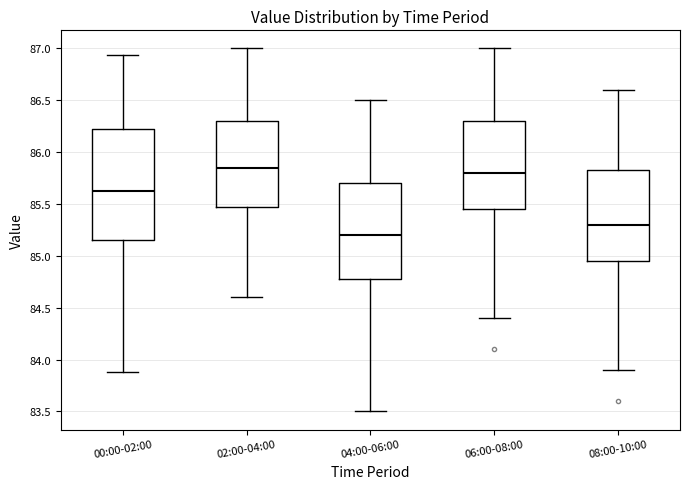

Which box's median line is the lowest?

04:00-06:00